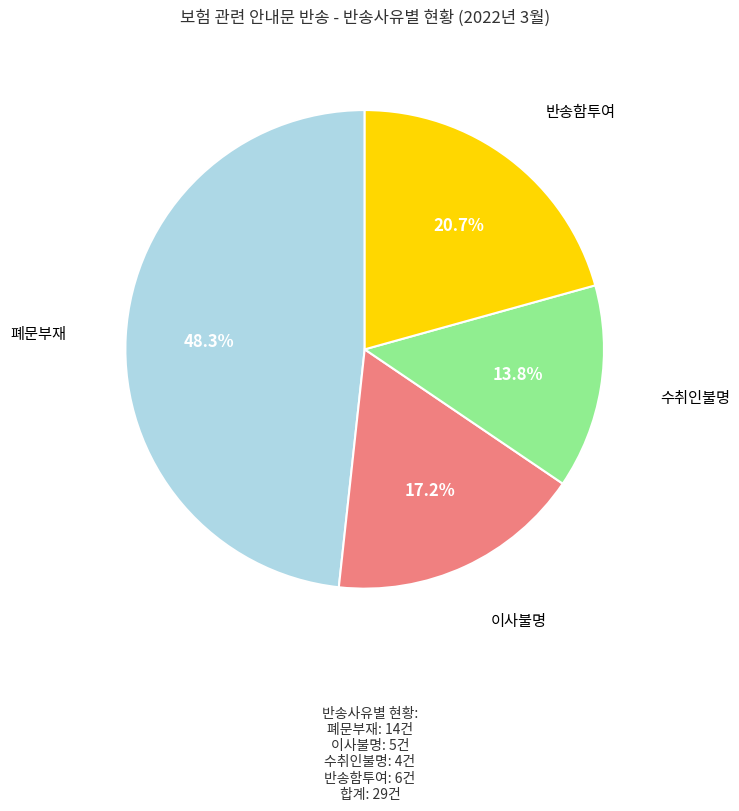

Is there a majority slice in this chart?

No